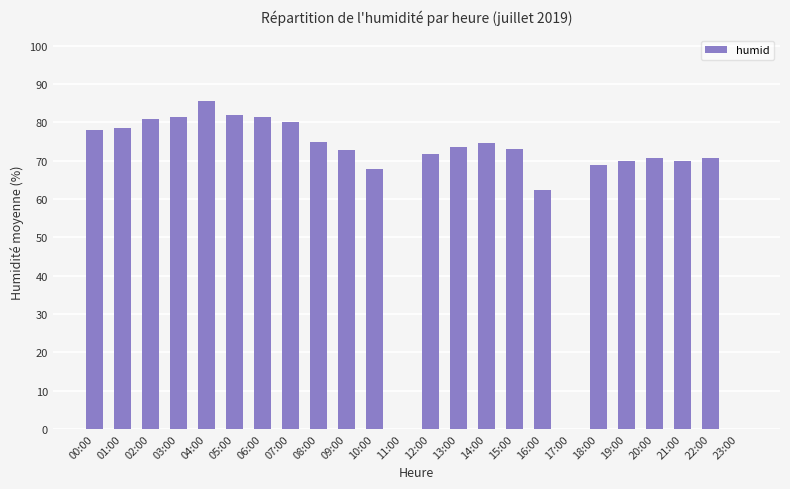

Where is the data nearest to the value 42?

16:00